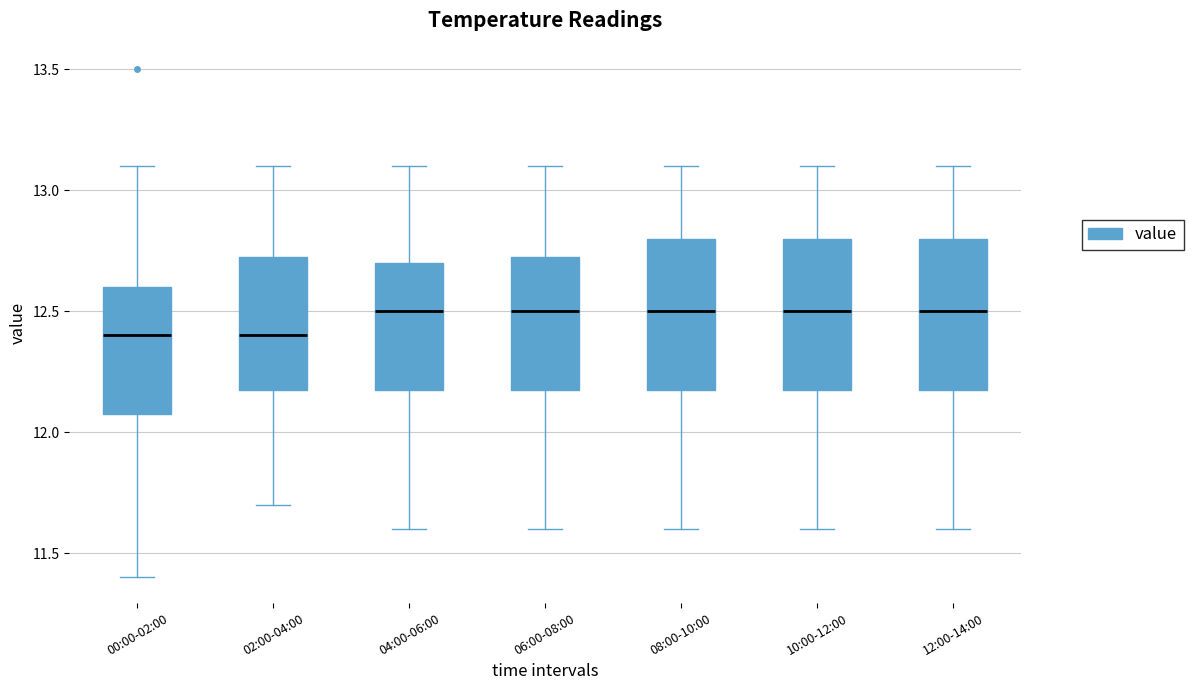

Where does the lower whisker of the box for 12:00-14:00 end on the y-axis? The values are not printed on the chart, so give them approximately, as read against the axis.

11.60